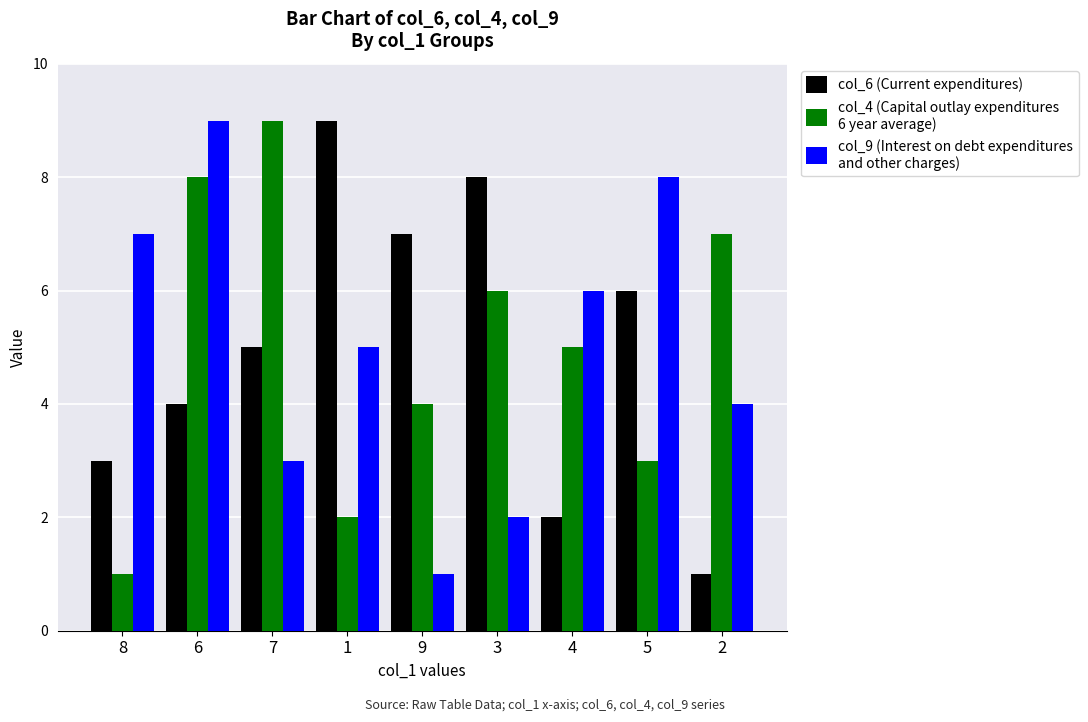

At which category is the sum across all series the highest?

6